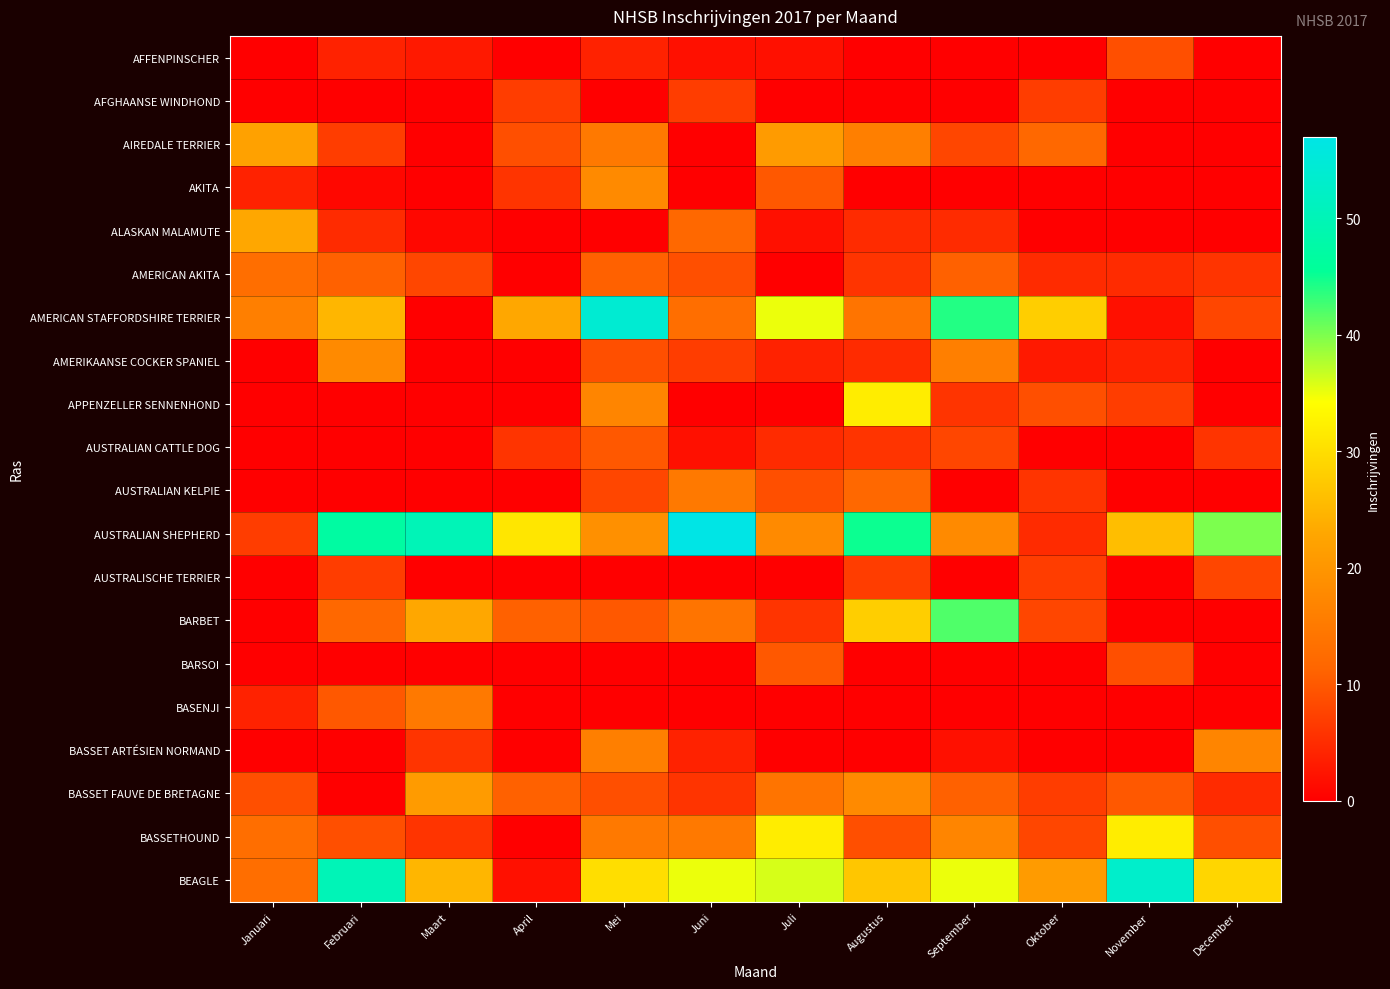

Between April and Januari, which is larger?

April